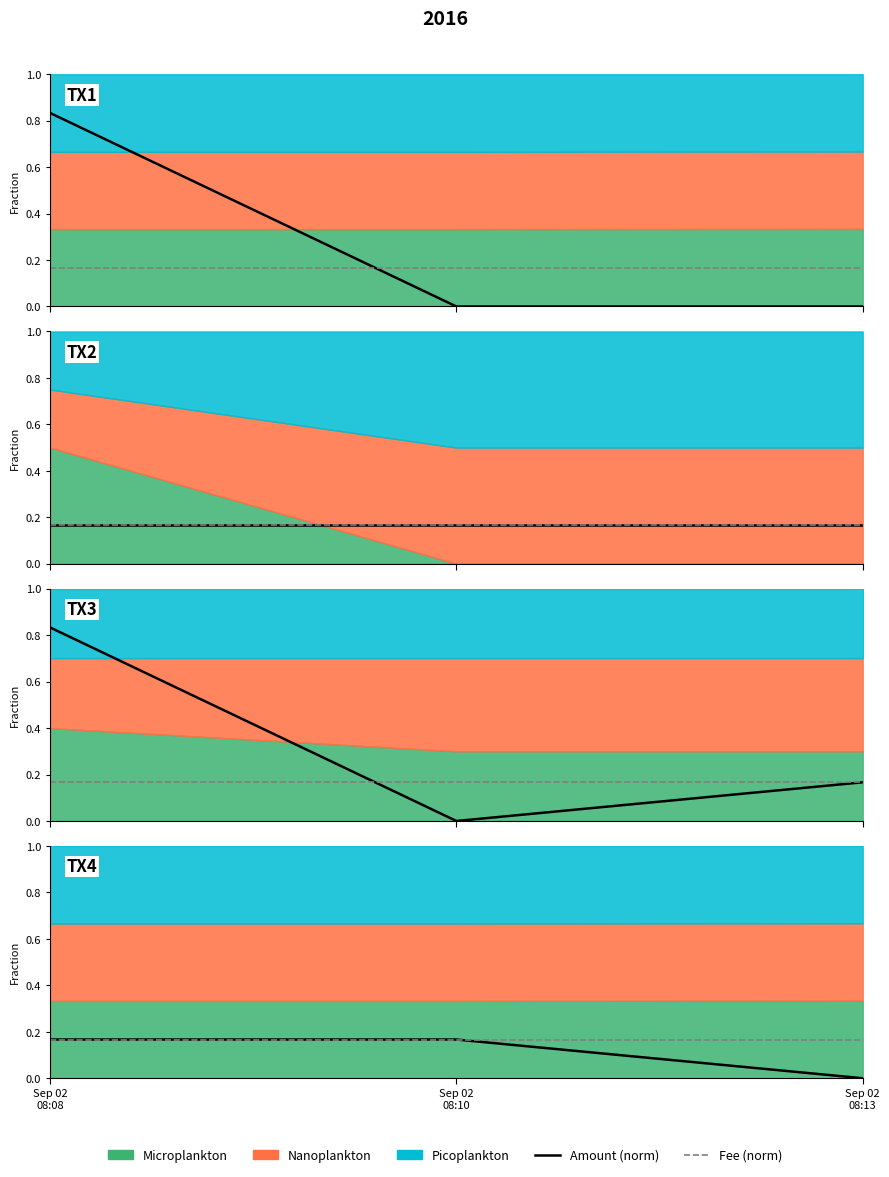

Which series has the largest range (max minus min)?

Amount (norm)